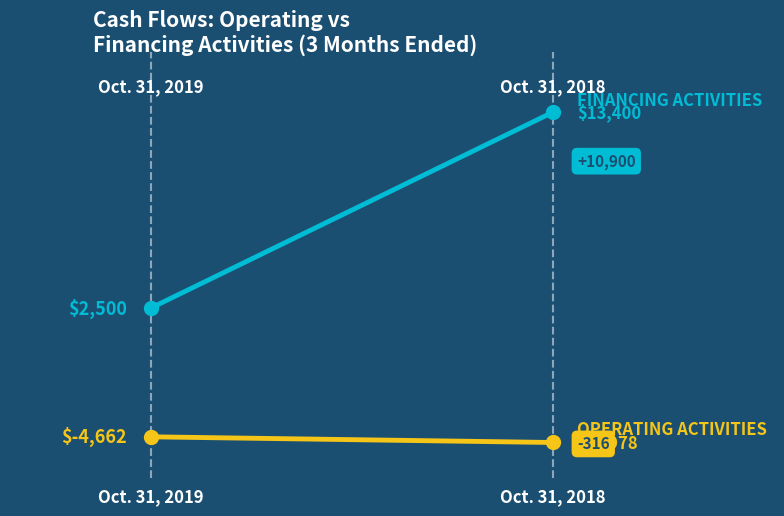

Which has a higher value, Oct. 31, 2018 or Oct. 31, 2019?

Oct. 31, 2019